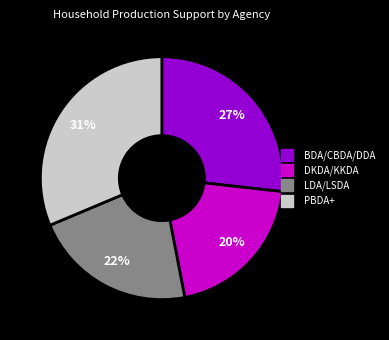

To the nearest percent, what is the average slice percentage?

25%